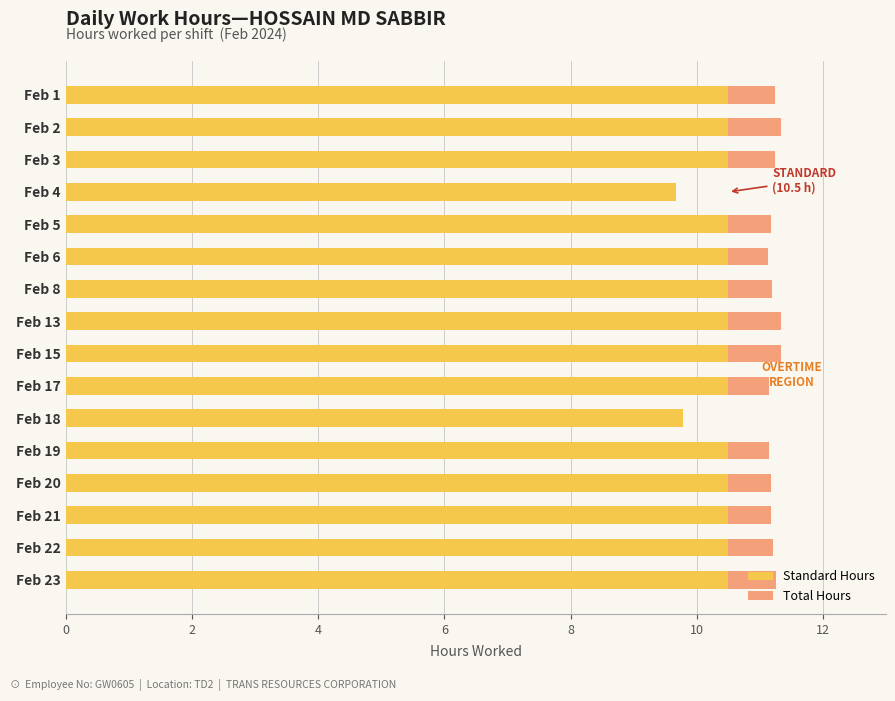

Which series changed the most between Feb 8 and Feb 19?

Total Hours